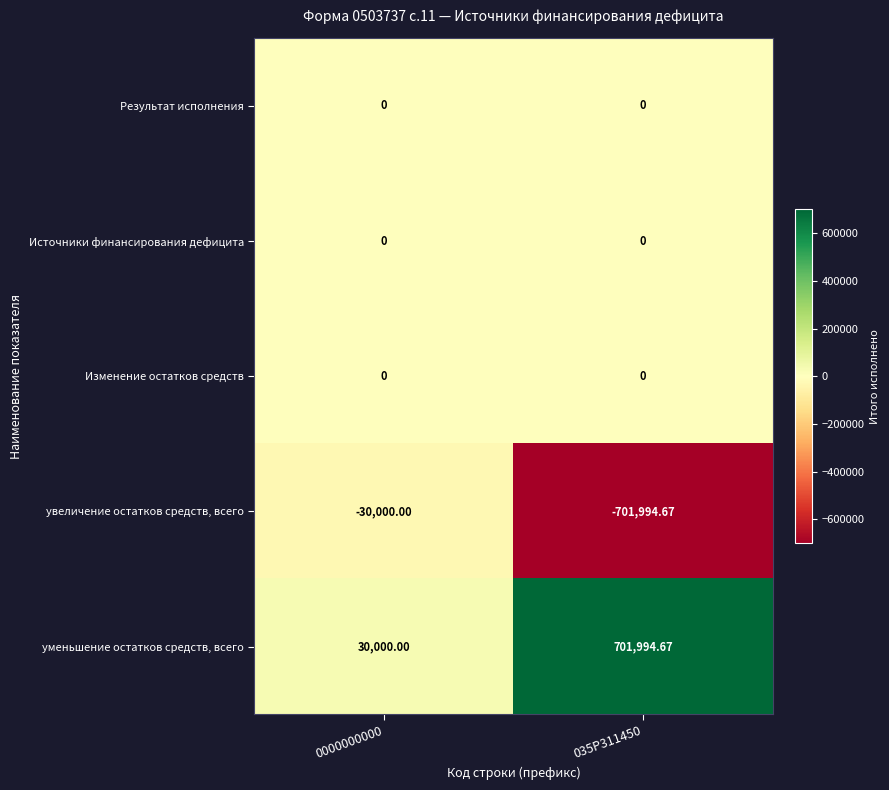

Is the value of Изменение остатков средств at 0000000000 greater than the value of увеличение остатков средств, всего at 0000000000?

Yes